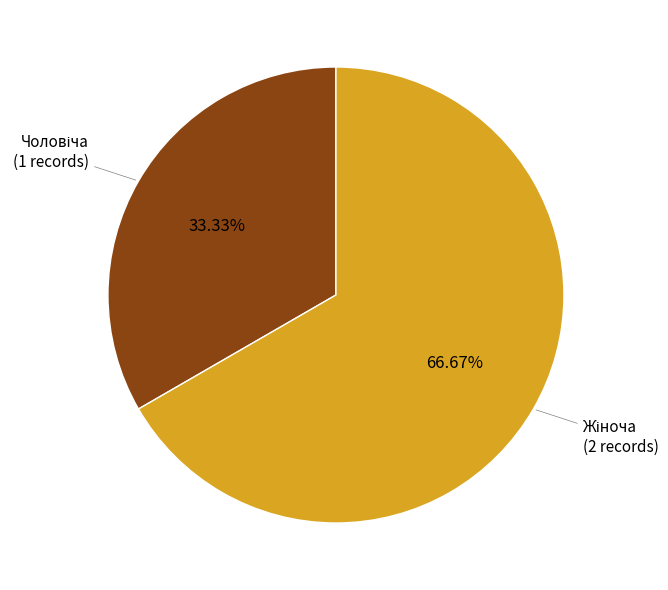

Is there any slice that represents more than half of the pie?

Yes